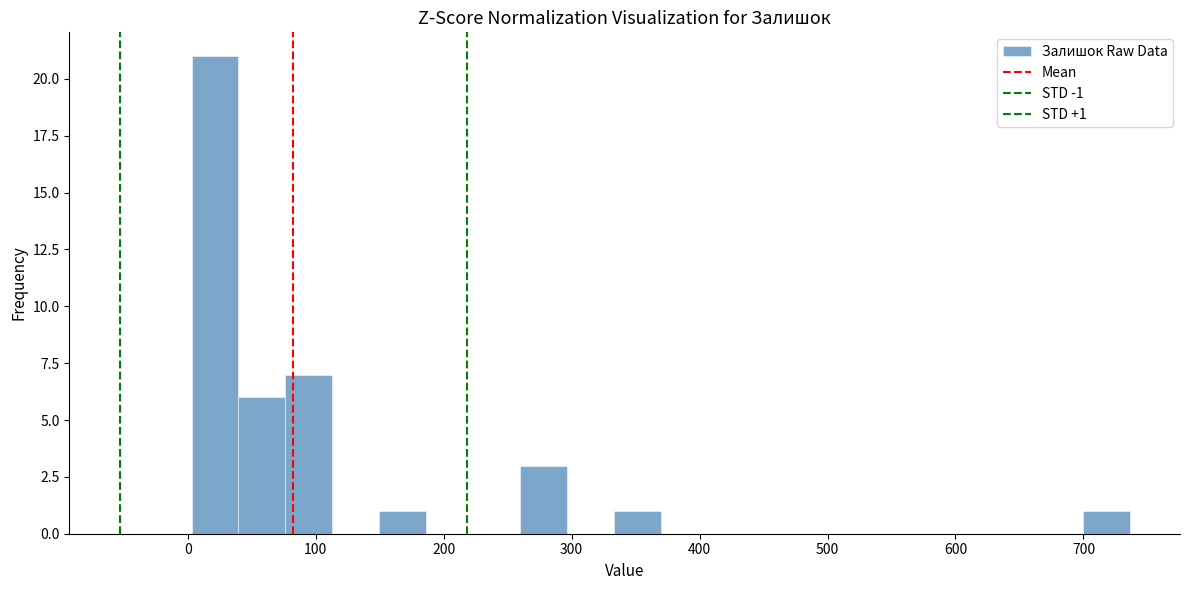

Around what value on the x-axis is the tallest bar? Give the approximate position of its centre, as read against the axis.

20